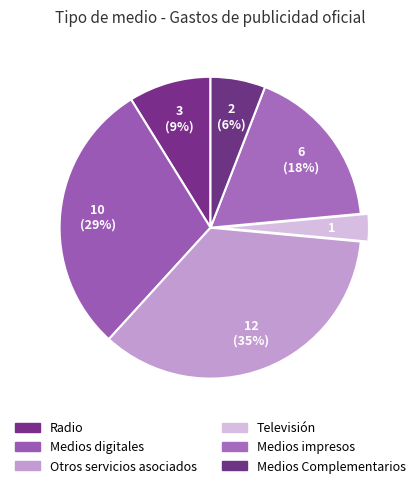

What percentage is NOT represented by Medios impresos?

82.4%